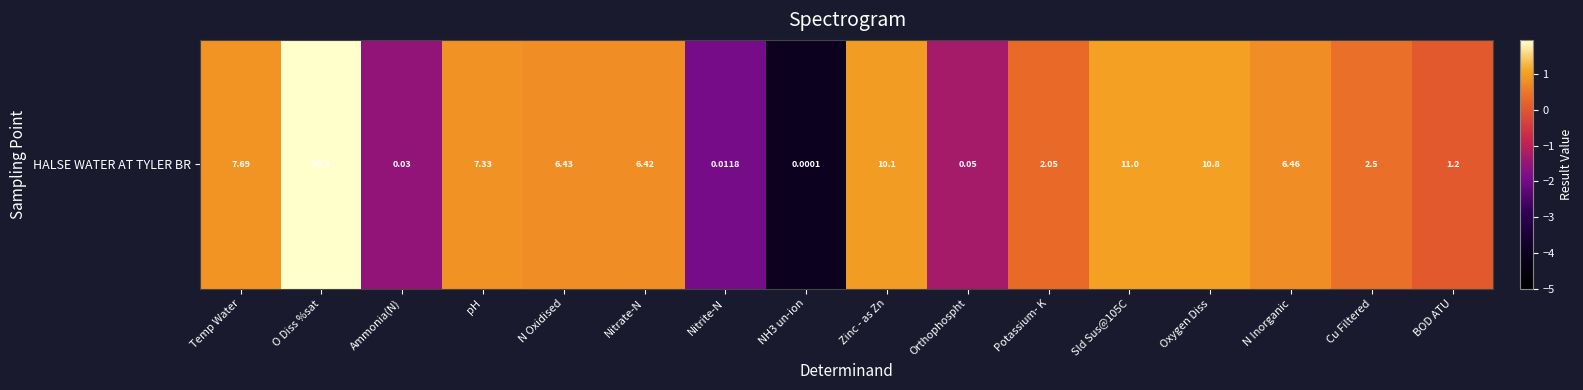

The value at Ammonia(N) is -1.5. True or false?

True